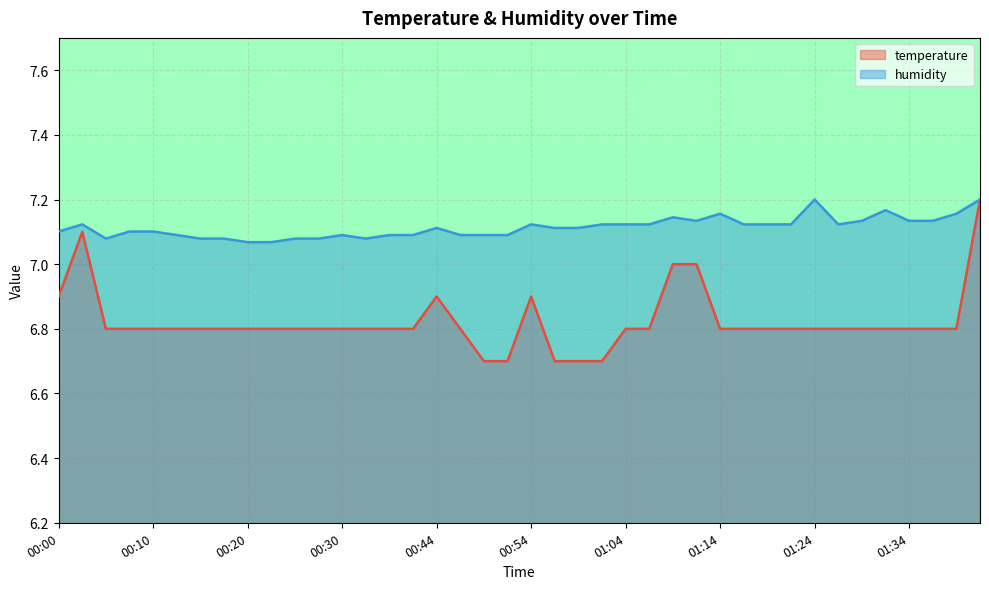

True or false: humidity and temperature cross at least once.

False